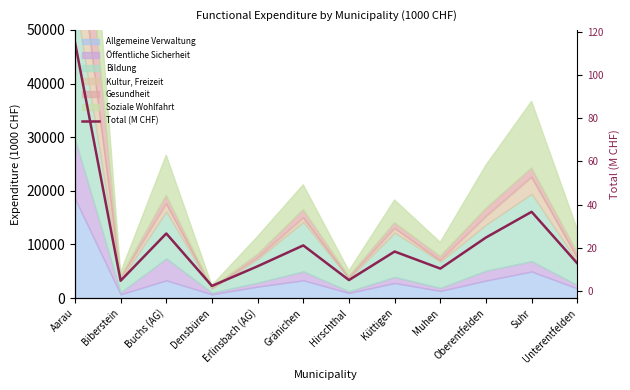

True or false: there are more than 2 points higher than both neighbors.

True